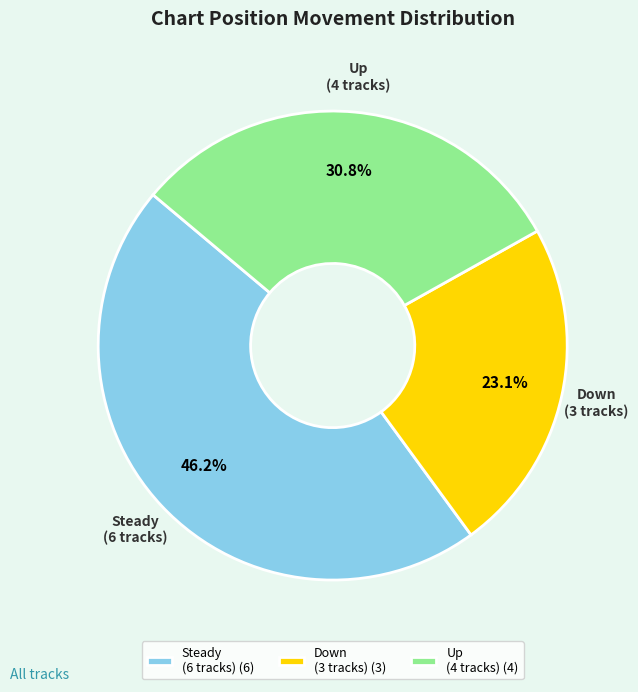

How much of the chart is everything except Up (4 tracks) (4)?

69.2%